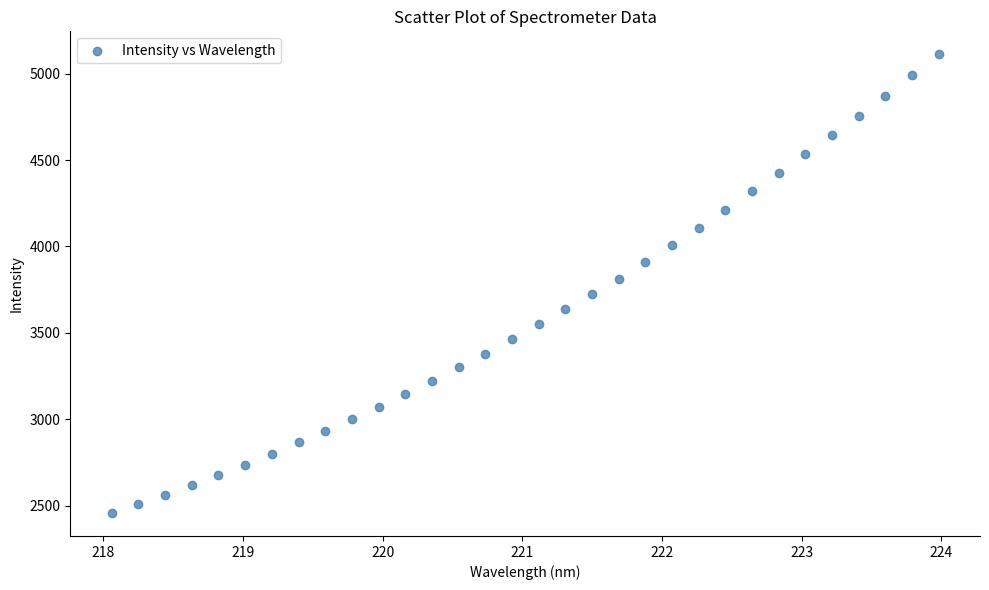

What is the range of Y values (max minus min)?

2656.4